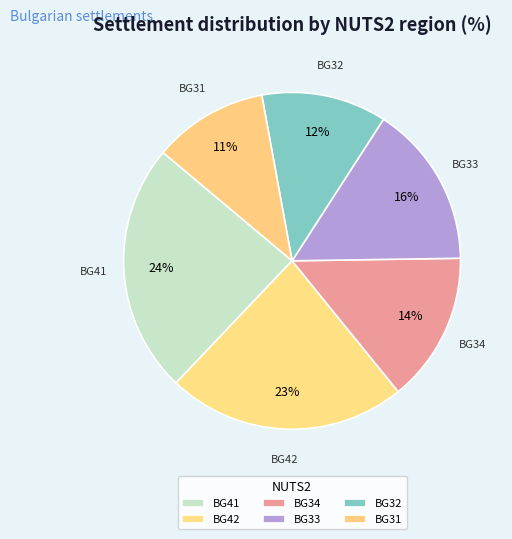

How many segments does this pie chart have?

6